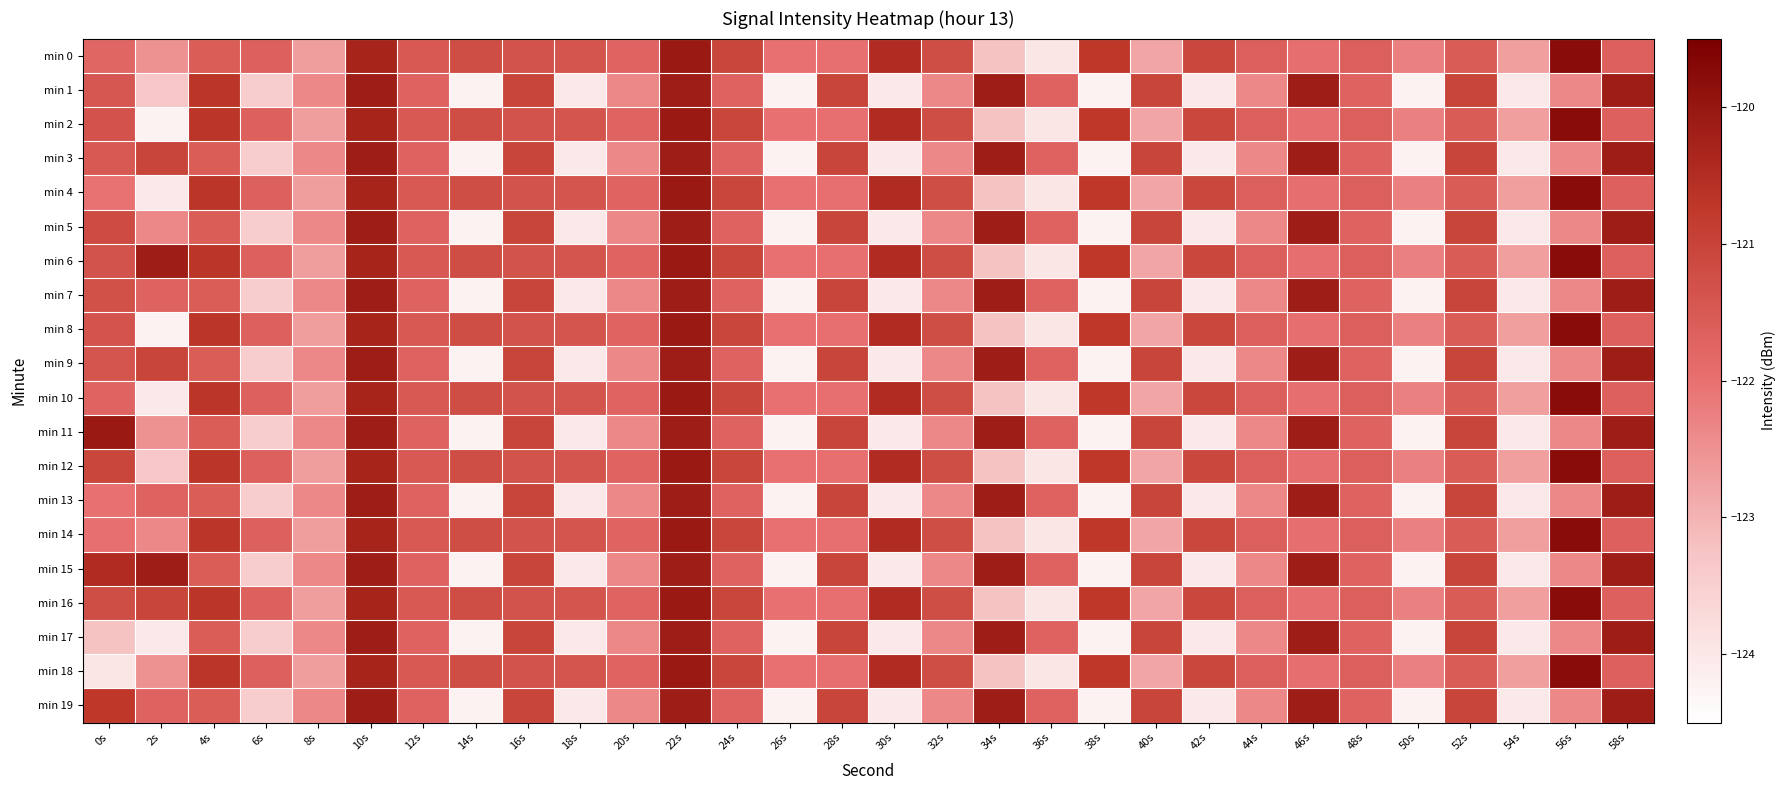

At which category is the sum across all series the highest?

22s